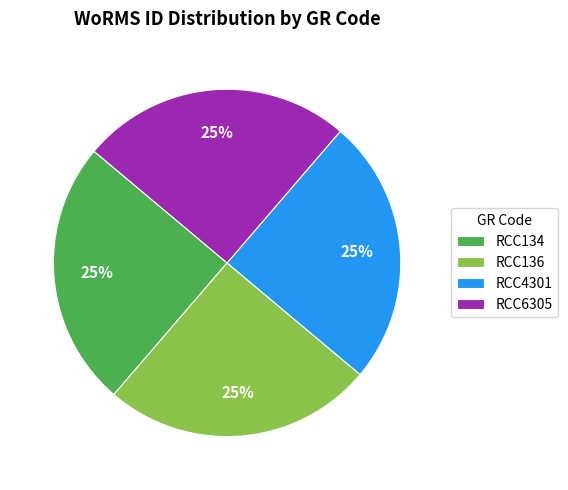

To the nearest percent, what is the average slice percentage?

25%